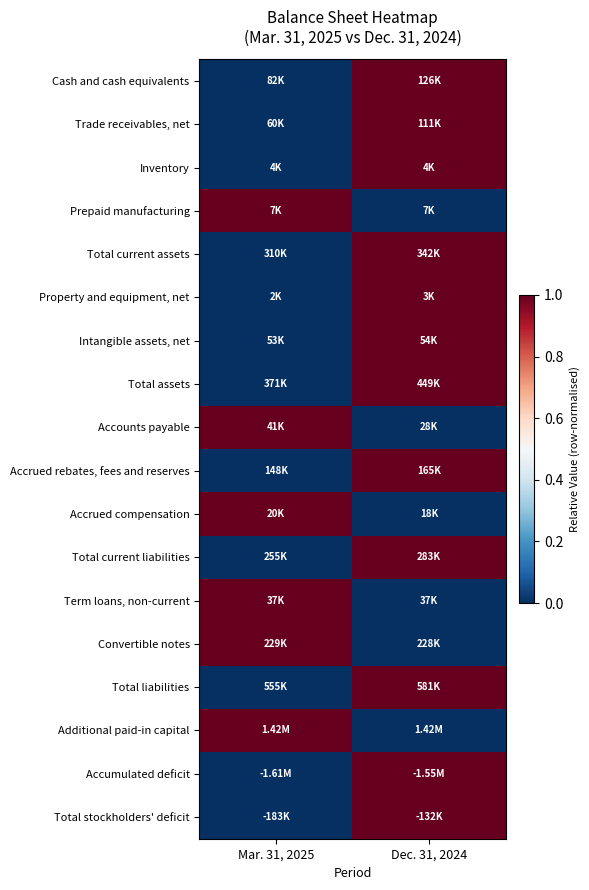

Which category has the lowest value across all series?

Mar. 31, 2025